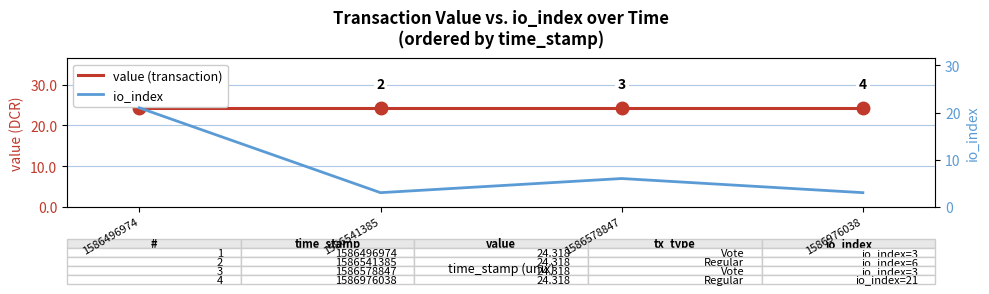

True or false: io_index has a value of 1.3 at 1586578847.

False